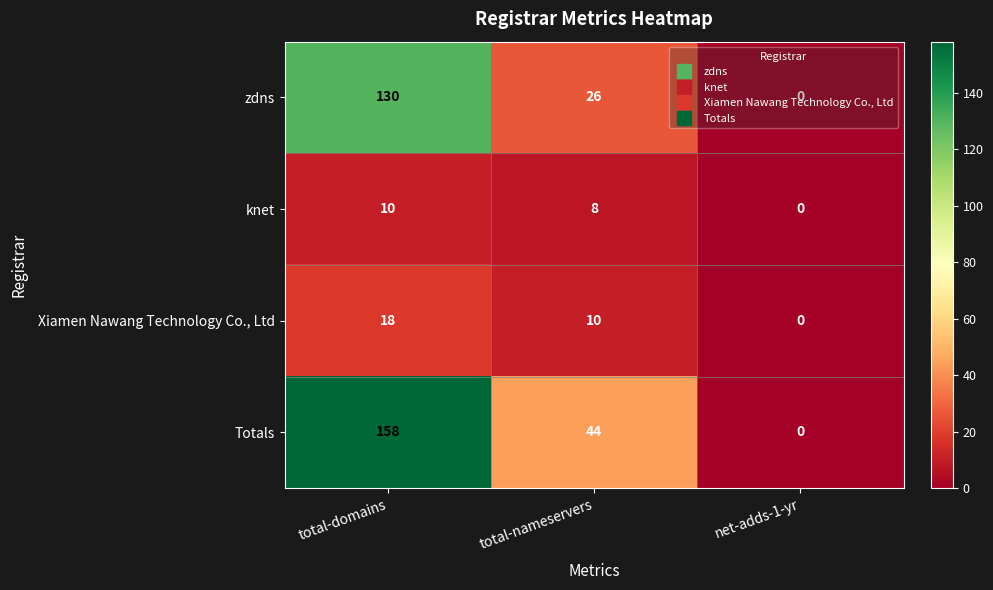

Which series has the largest total across all categories?

Totals